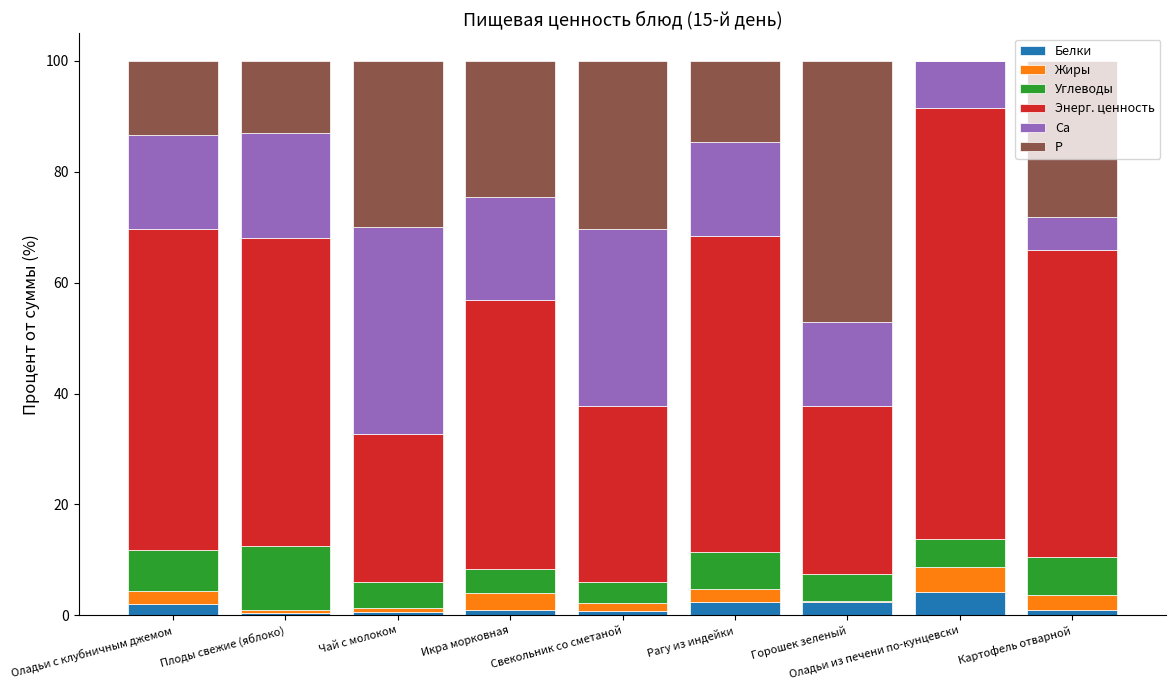

Are the bars horizontal?

No